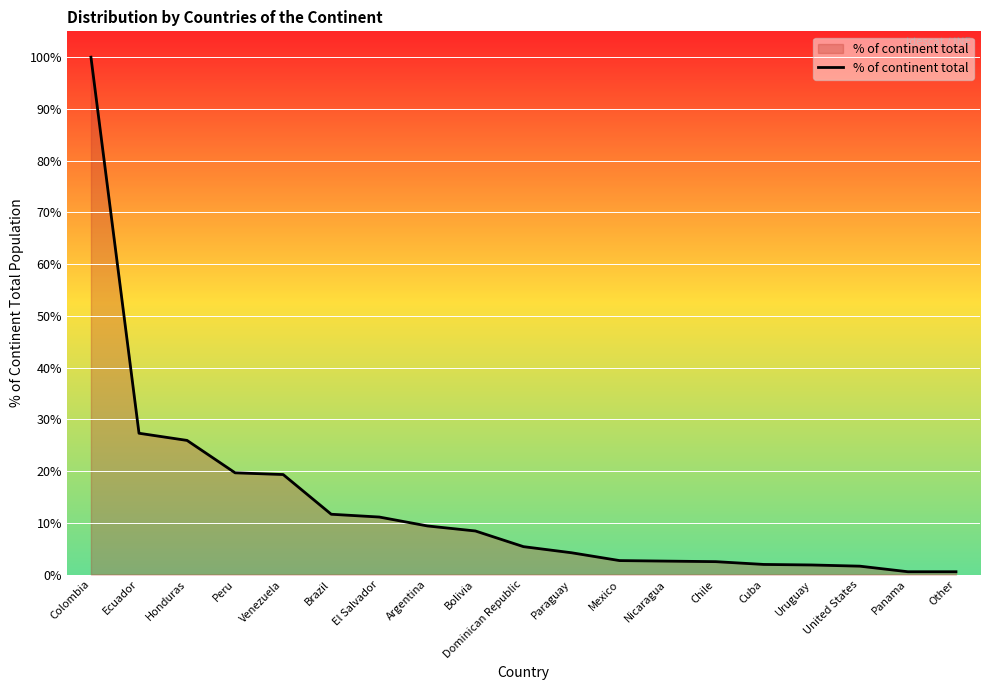

What value does the data have at Argentina?

9.4